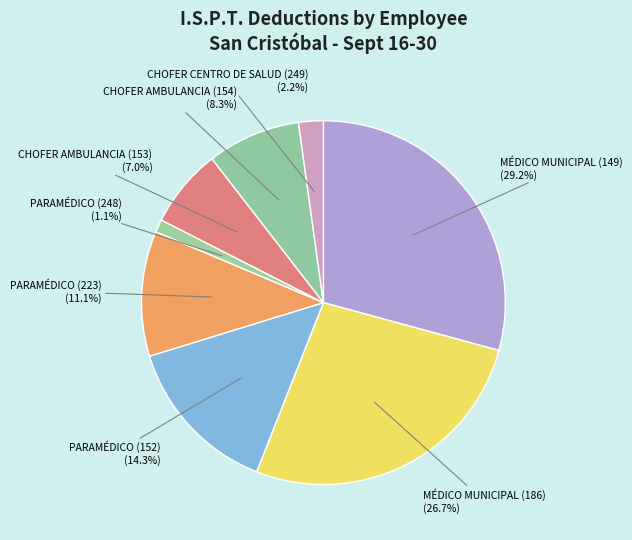

What is the largest slice in the pie chart?

MÉDICO MUNICIPAL (149)